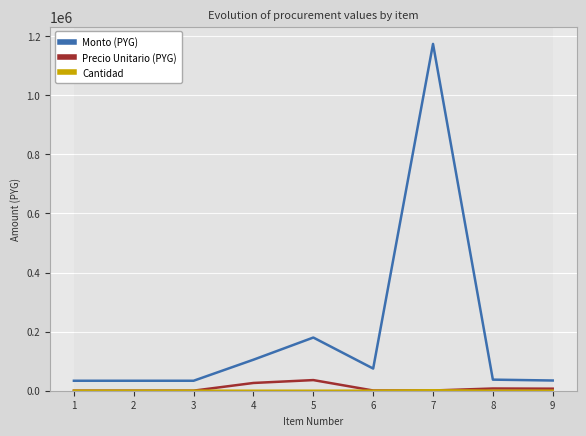

True or false: Monto (PYG) and Precio Unitario (PYG) intersect in this chart.

False